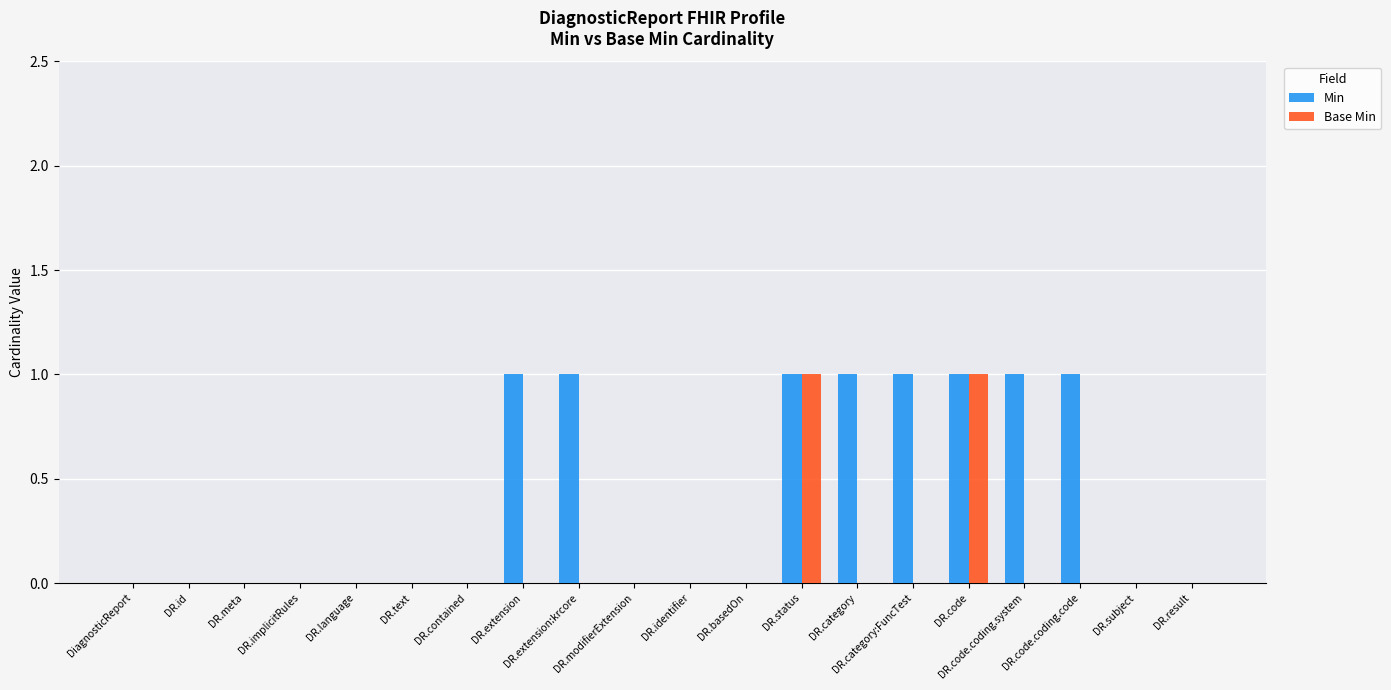

What is the sum of all Base Min values?

2